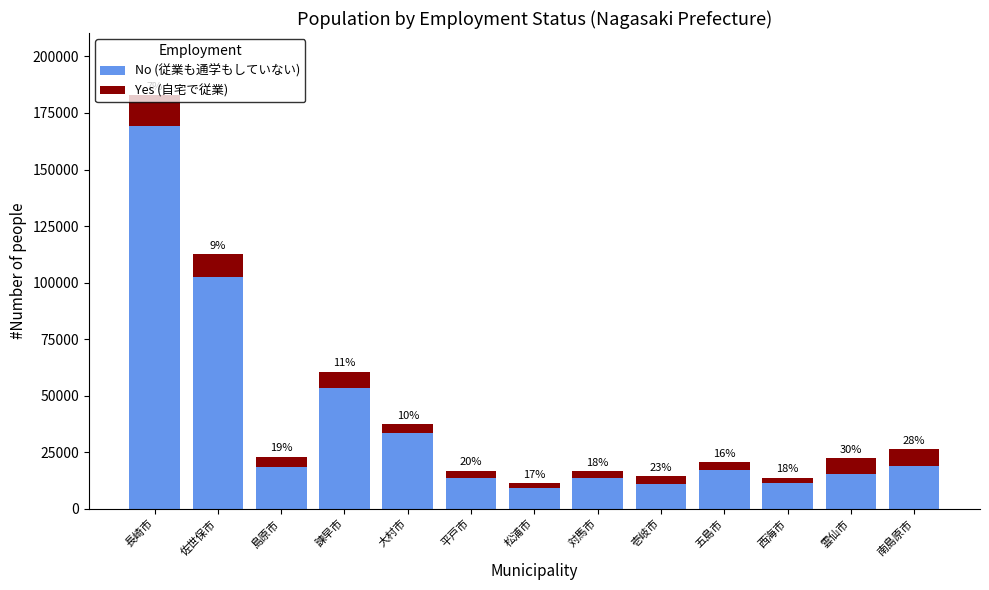

Are the bars grouped side by side (vs. stacked)?

No